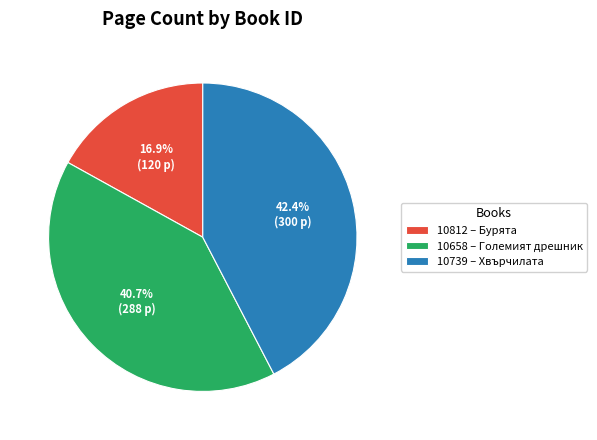

Which slice is the largest?

10739